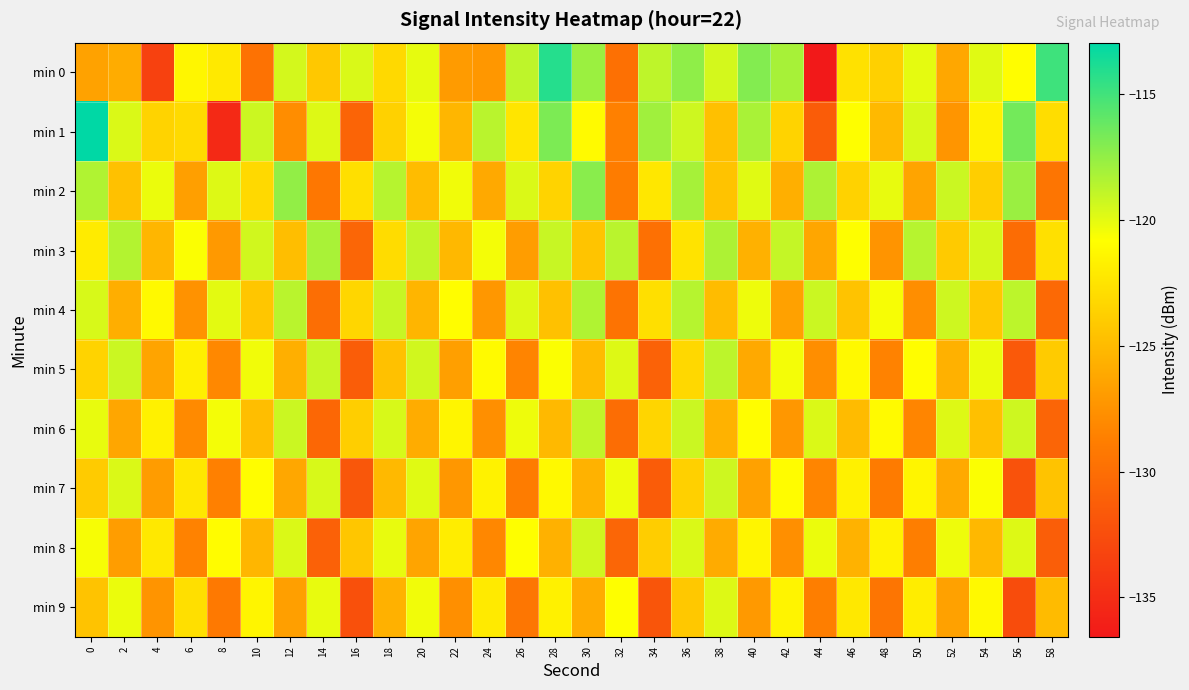

Which series has the widest spread of values?

min 0